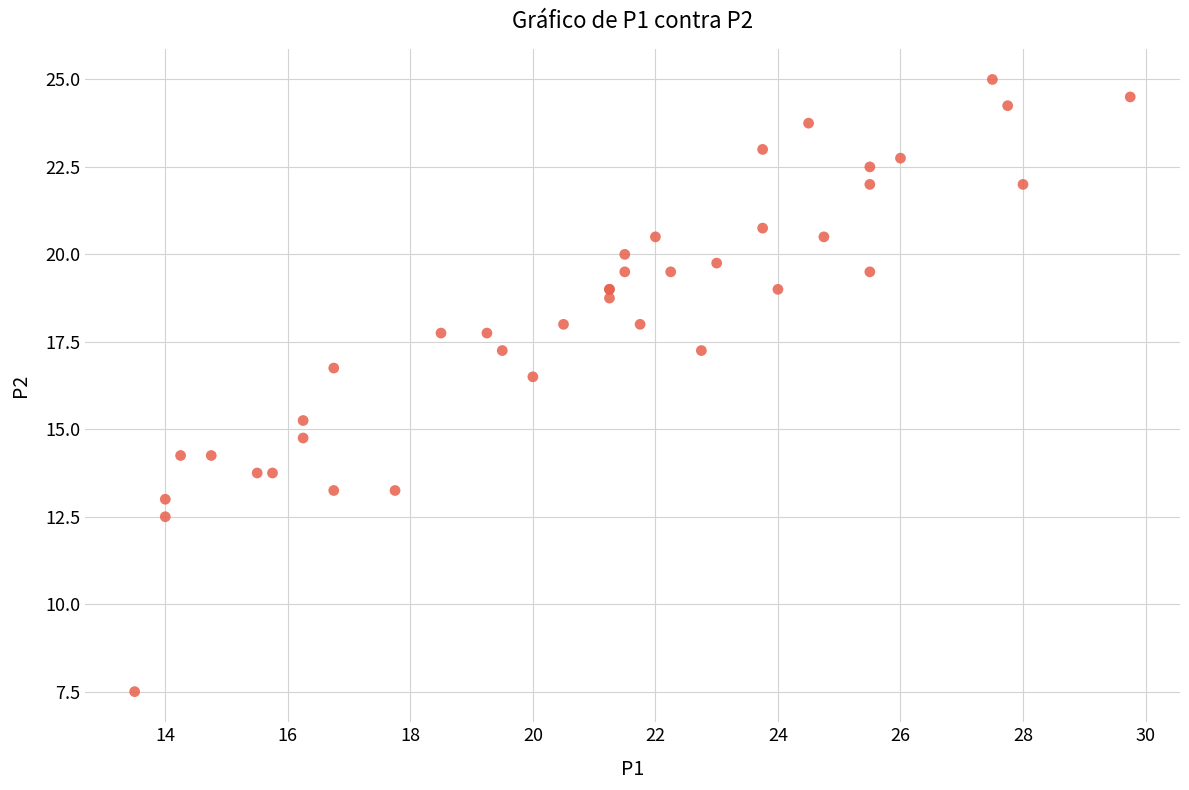

What Y value in the scatter plot is closest to 16?

16.5